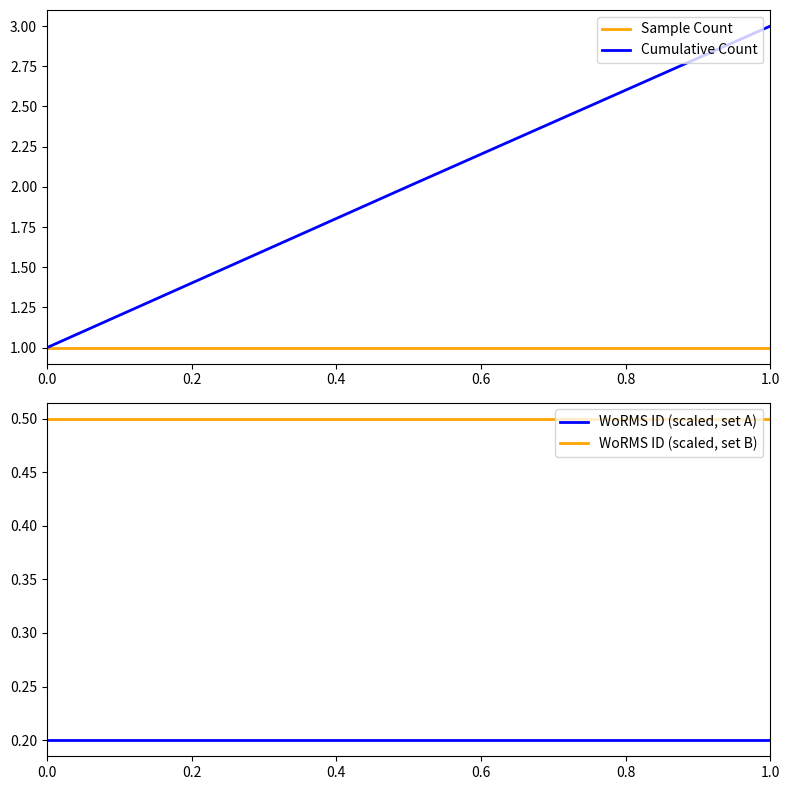

What is the value of the Cumulative Count point at the 3rd from the left?

3.0